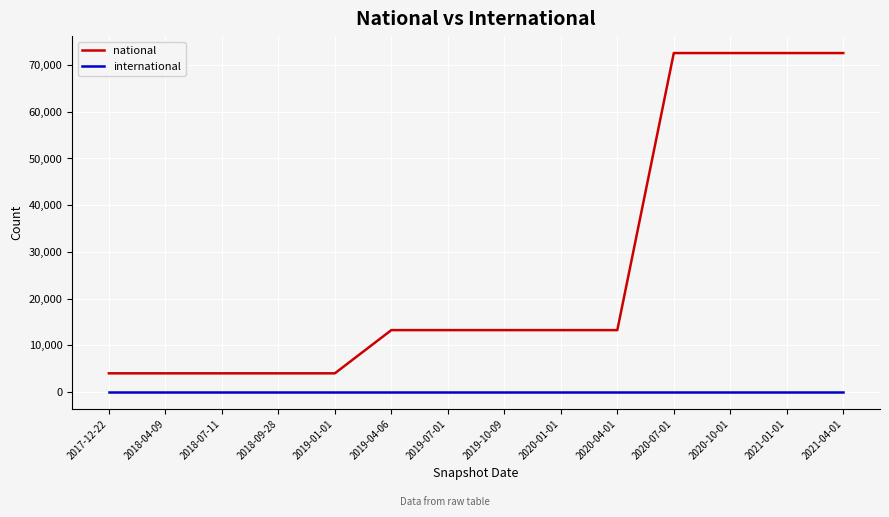

At 2019-01-01, list the series in order from smallest to largest.

international, national